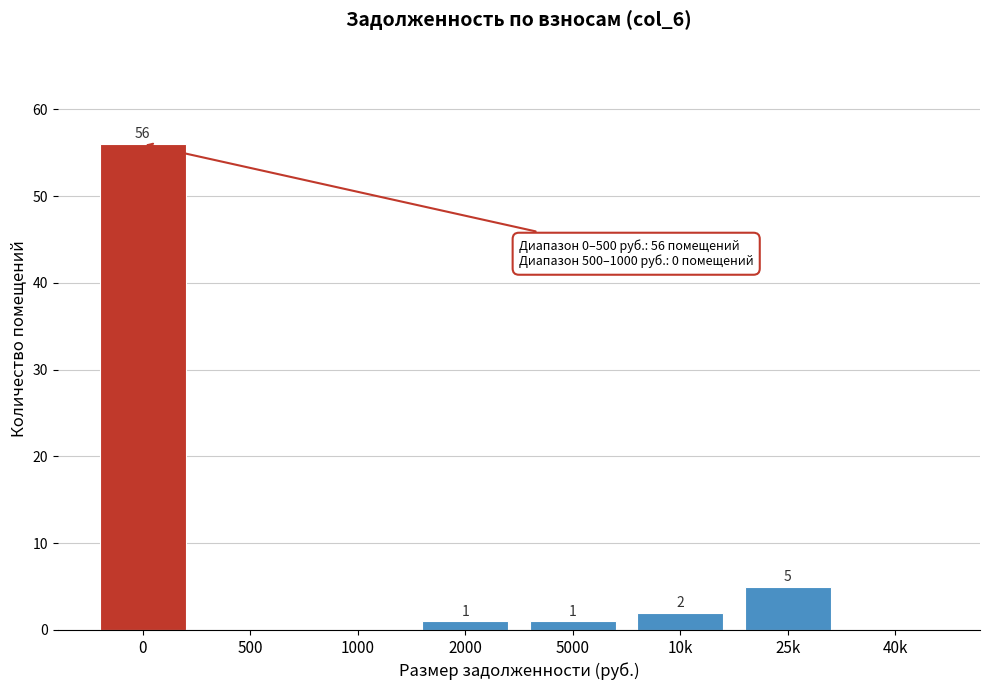

Reading left to right, what are all the values shown in this chart?

0=56	500=0	1000=0	2000=1	5000=1	10k=2	25k=5	40k=0